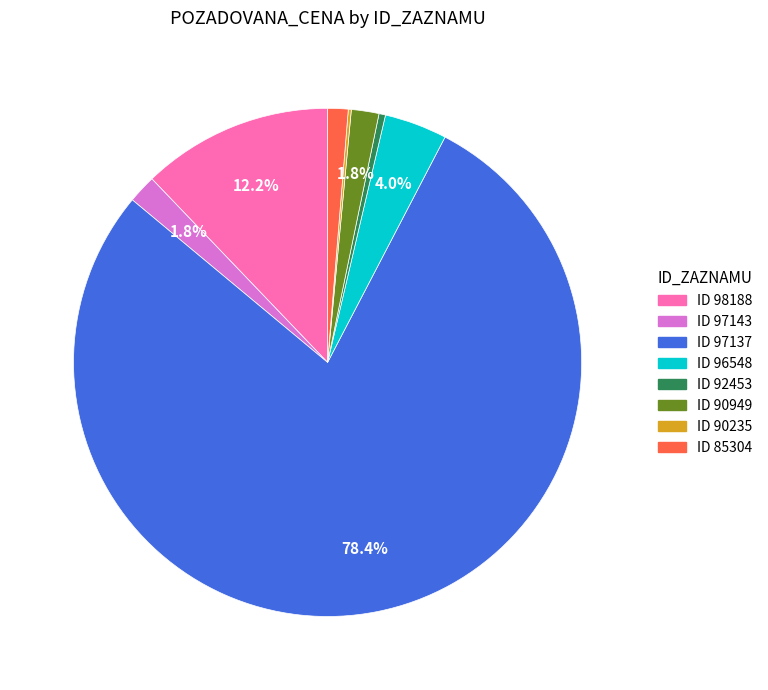

Does any single category account for the majority?

Yes